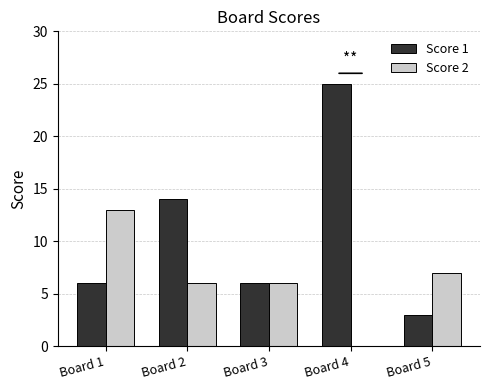

How many groups of bars are there?

5